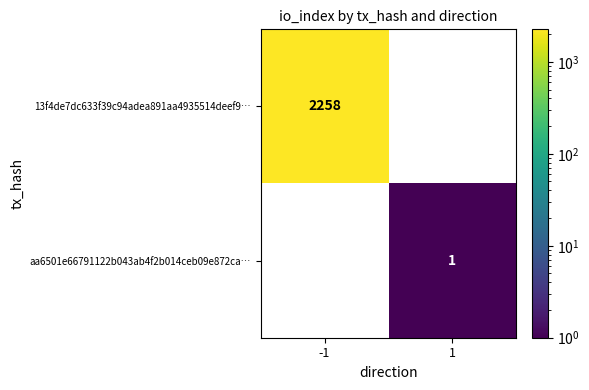

The 13f4de7dc633f39c94adea891aa4935514deef9… series shows 2258 at -1. True or false?

True